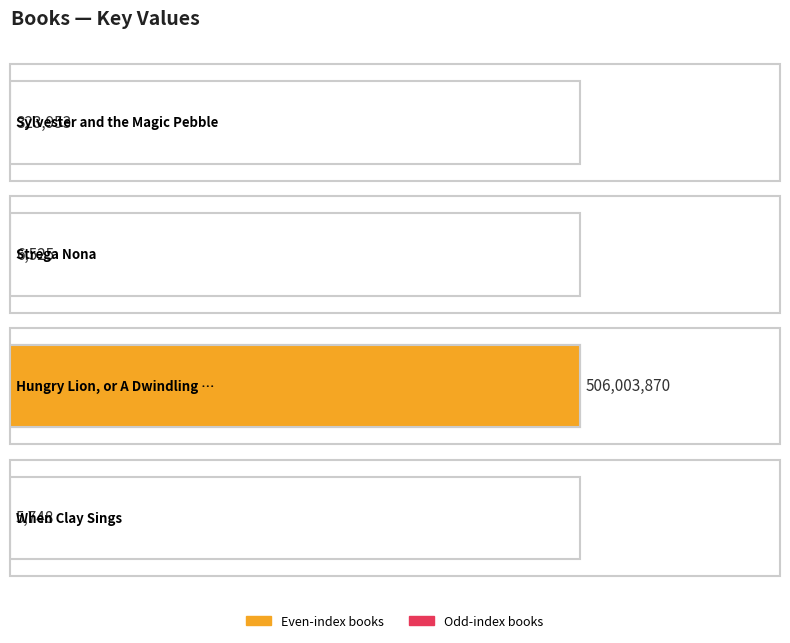

How many series are shown in this chart?

1